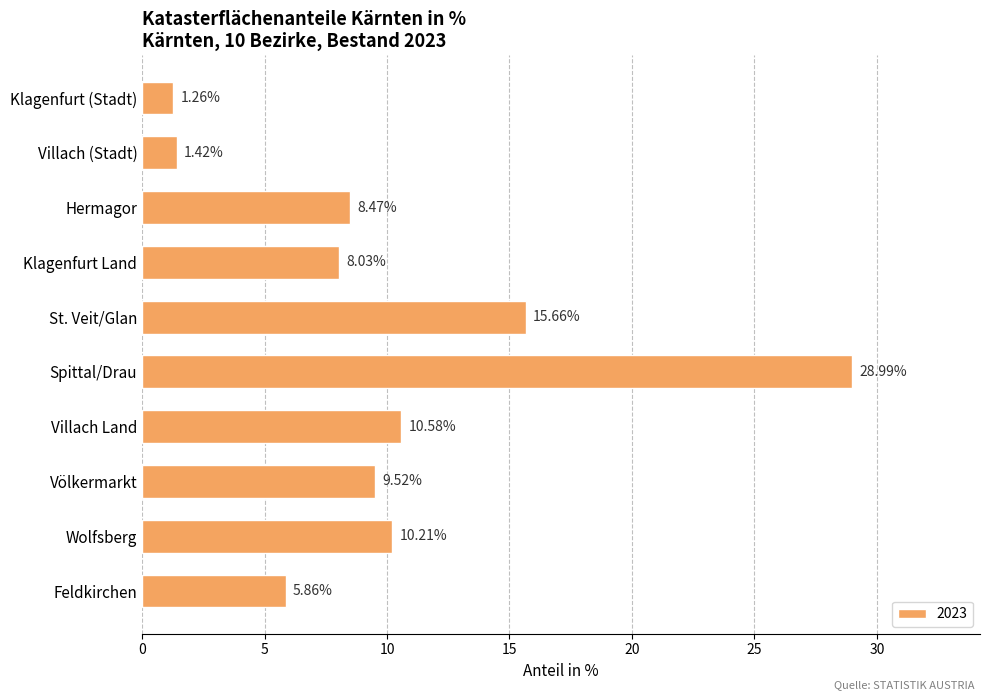

What is the label of the 4th bar from the top?

Klagenfurt Land